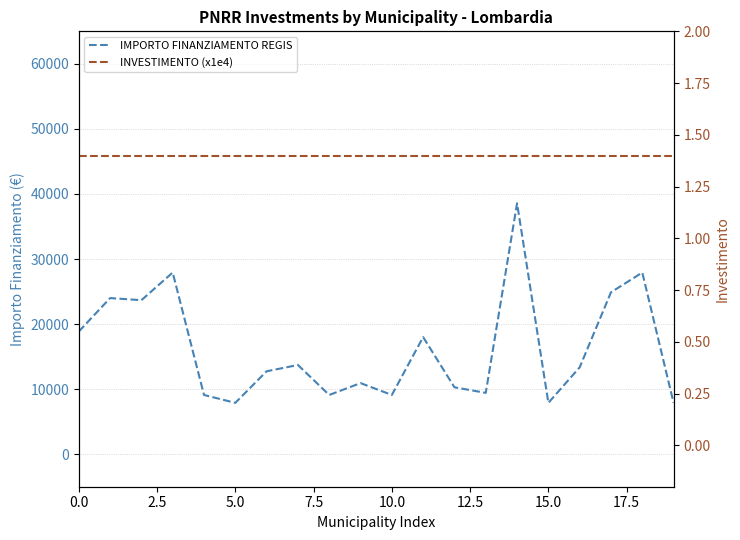

How many lines are shown in the chart?

2